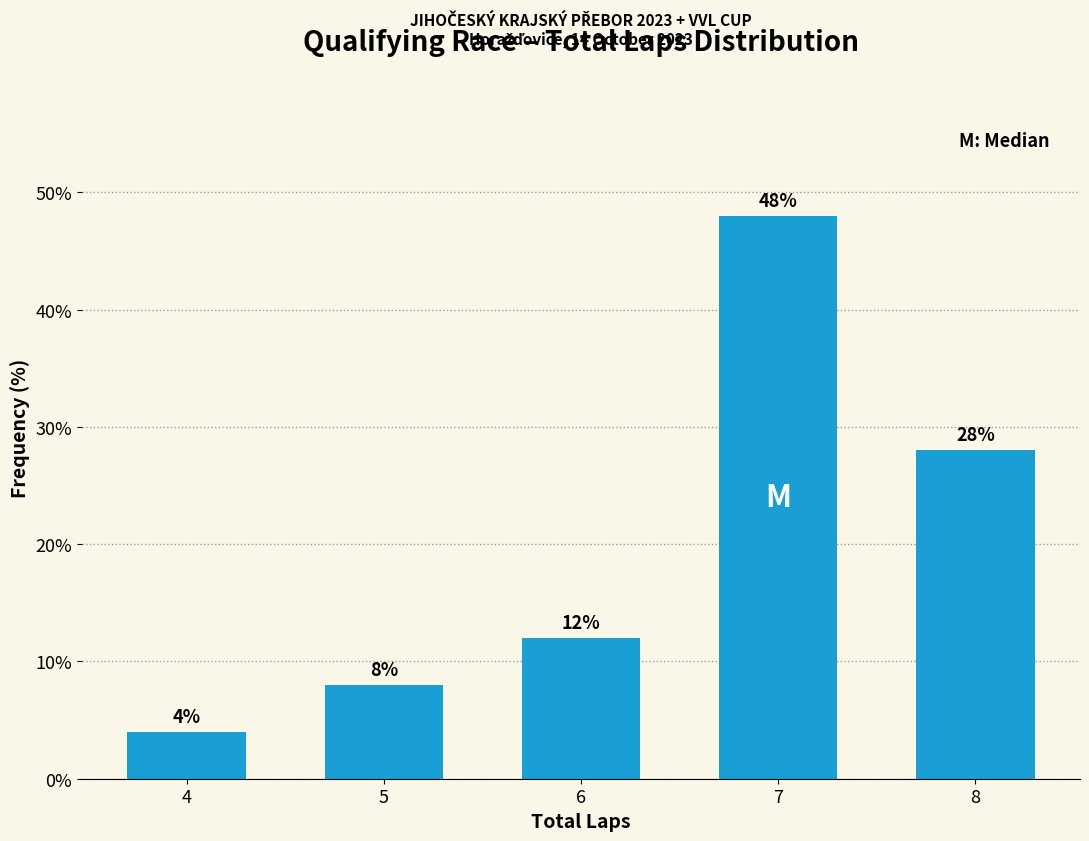

Reading right to left, extract all data points from this chart.

28.0	48.0	12.0	8.0	4.0